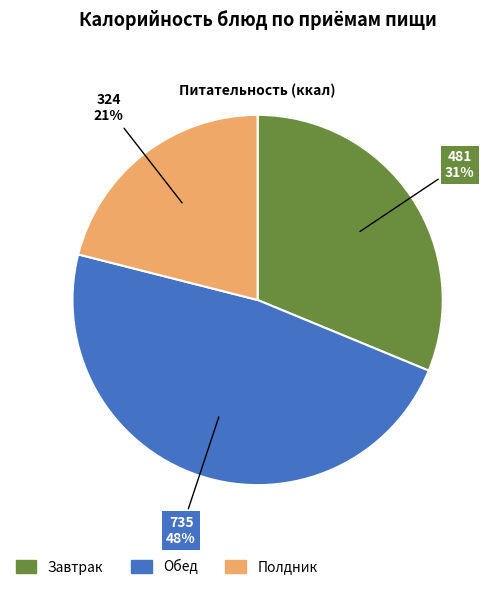

Count the number of slices in the pie.

3